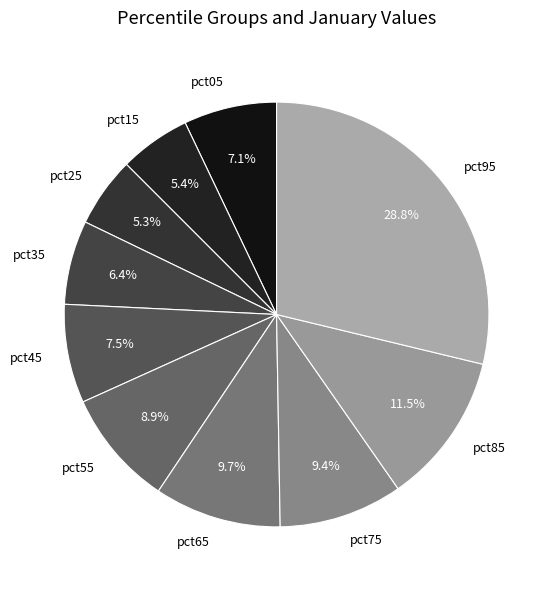

How many slices are in this pie chart?

10